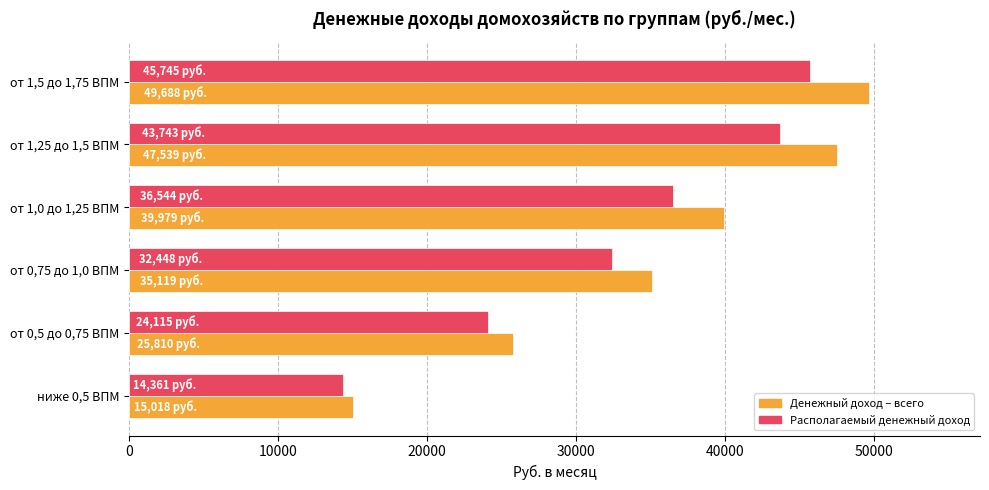

What is the total value across all series at от 0,75 до 1,0 ВПМ?

67566.8